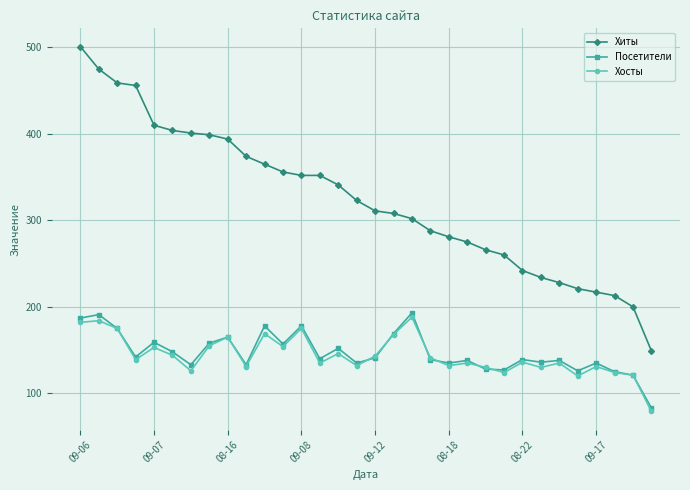

What is the smallest value displayed?

79